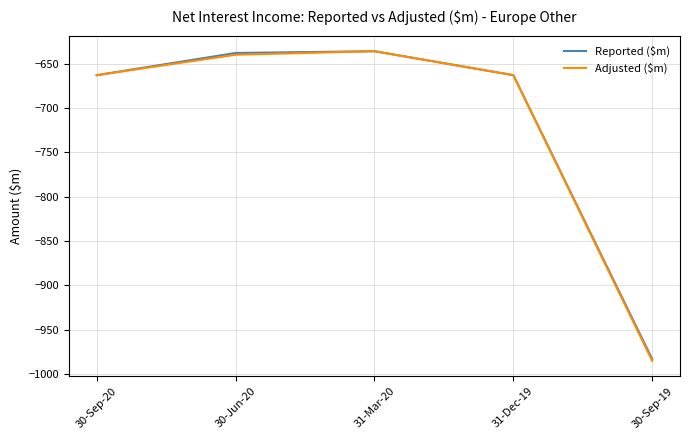

What is the total value across all series at 31-Mar-20?

-1272